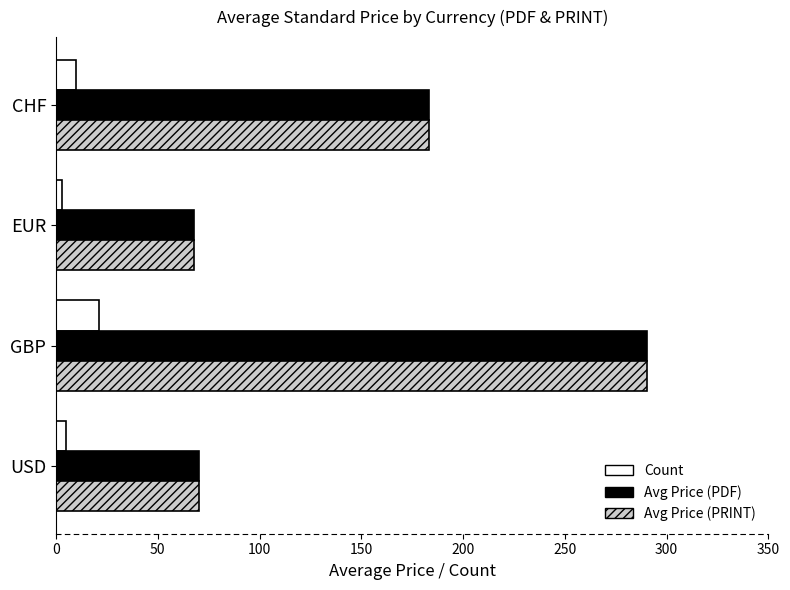

Where is Avg Price (PRINT) nearest to the value 179?

CHF